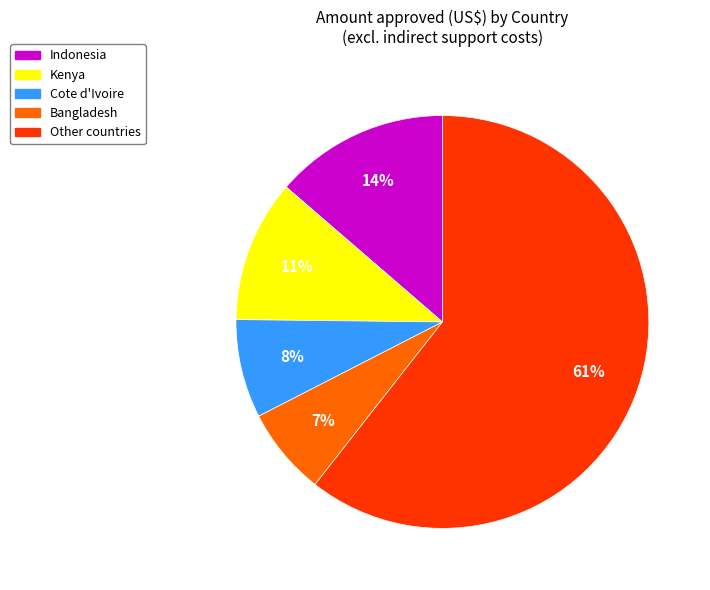

How many slices are in this pie chart?

5